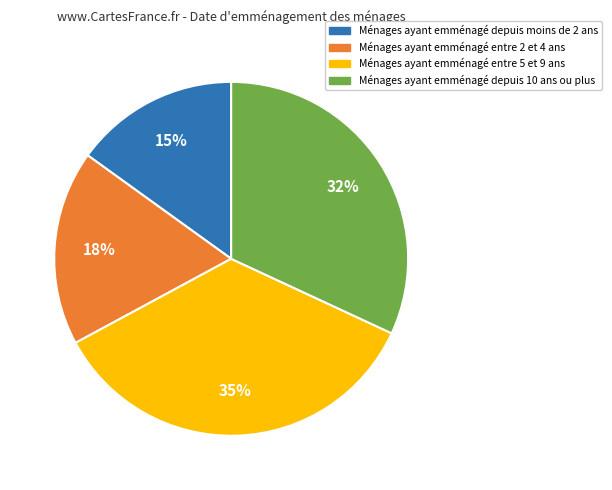

How many slices are in this pie chart?

4